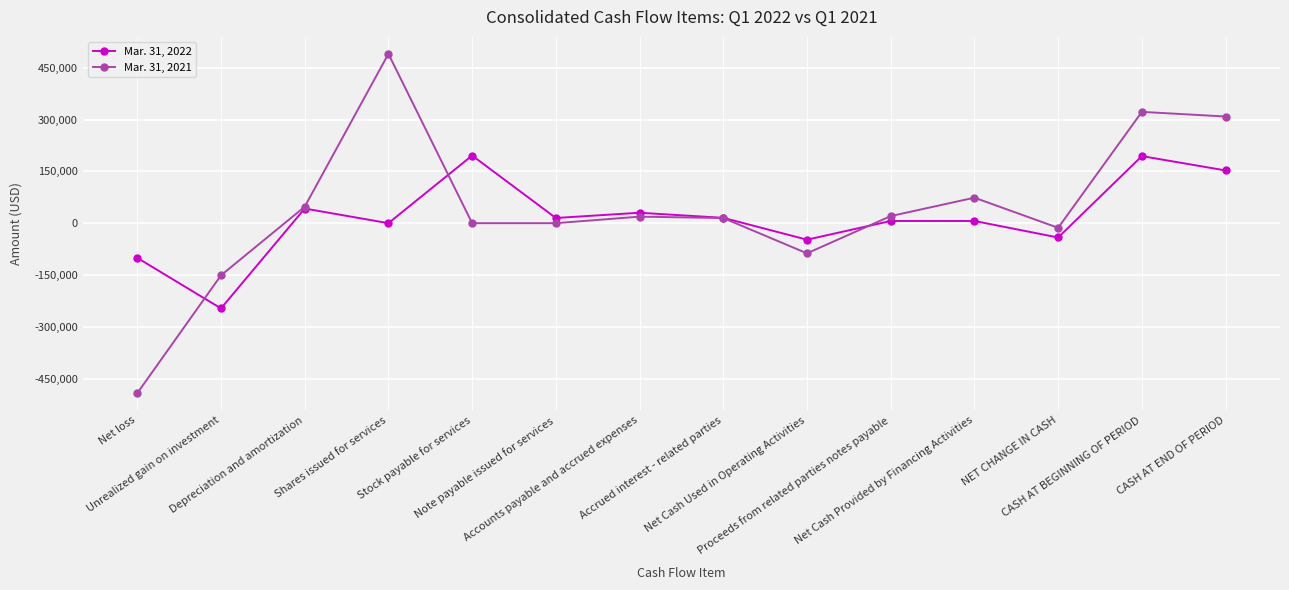

How many lines are shown in the chart?

2